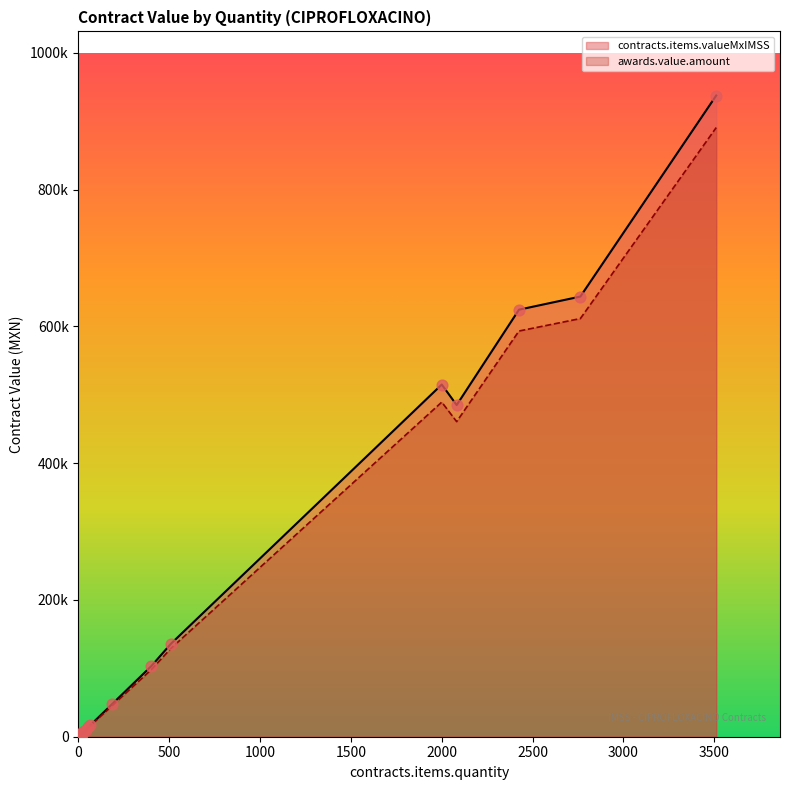

Which has a higher value, 40 or 2082?

2082